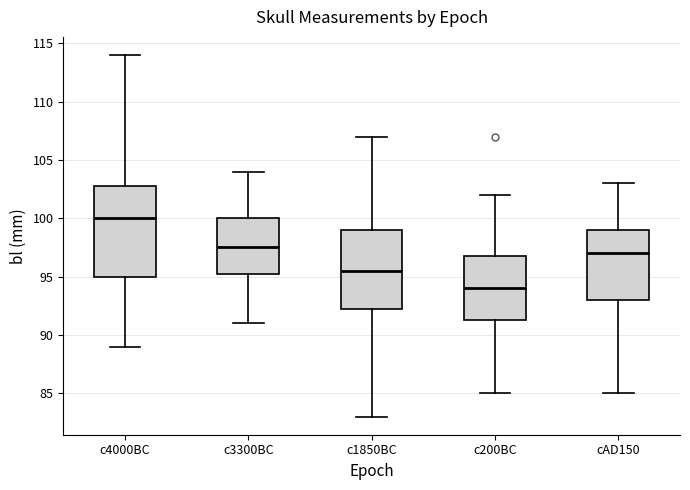

Comparing the boxes themselves (not the whiskers), which one is the tallest?

c4000BC